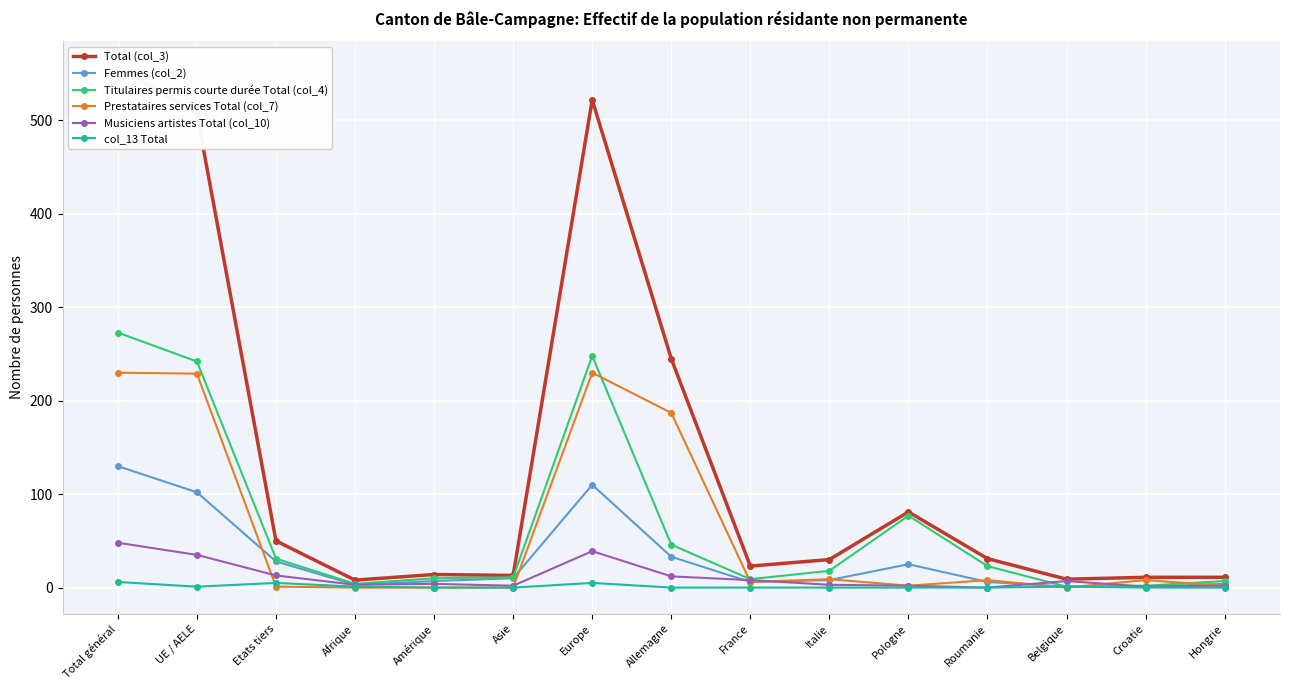

What is the maximum value for Total (col_3)?

557